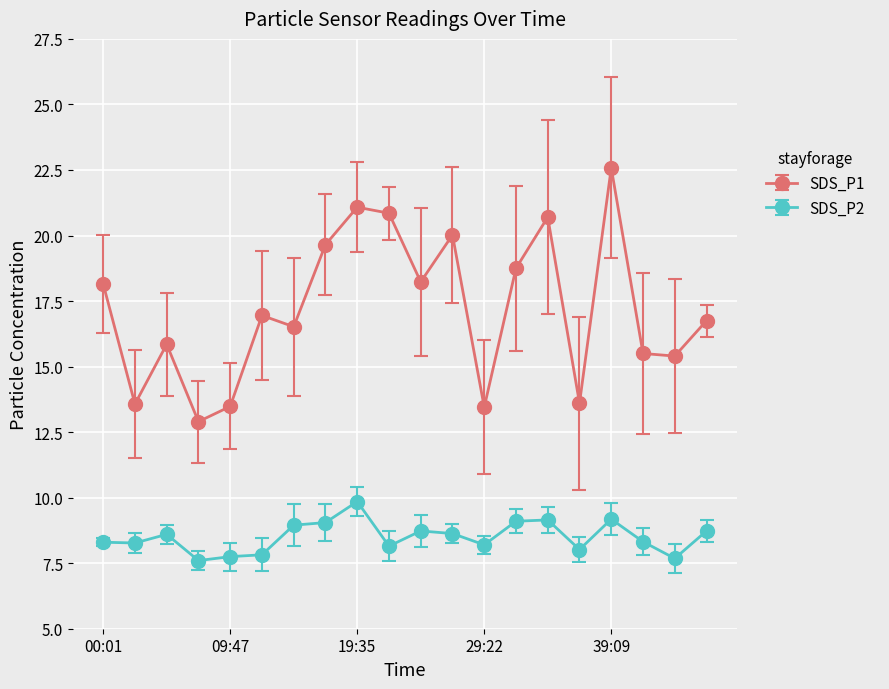

What are all the series names shown in the legend?

SDS_P1, SDS_P2